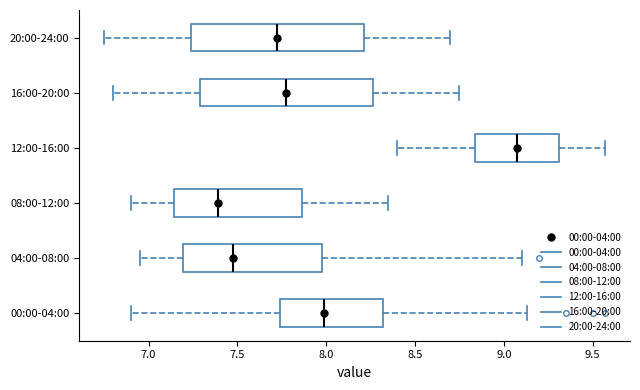

Reading bottom to top, transcribe this box plot: for each box, give where its median line is, the range the box spans, and where its two whiskers end, as read against the x-axis. The values are not printed on the chart, so give them approximately, as read against the axis.

00:00-04:00: median 8.00, box 7.75 to 8.30, whiskers 6.90 to 9.15
04:00-08:00: median 7.50, box 7.20 to 8.00, whiskers 6.95 to 9.10
08:00-12:00: median 7.40, box 7.15 to 7.85, whiskers 6.90 to 8.35
12:00-16:00: median 9.10, box 8.85 to 9.30, whiskers 8.40 to 9.55
16:00-20:00: median 7.80, box 7.30 to 8.25, whiskers 6.80 to 8.75
20:00-24:00: median 7.75, box 7.25 to 8.20, whiskers 6.75 to 8.70